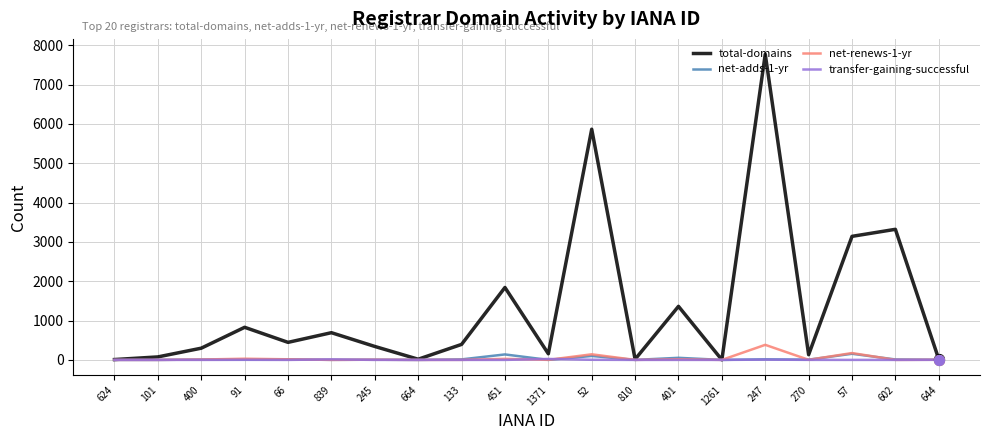

Which series changed the most between 400 and 52?

total-domains